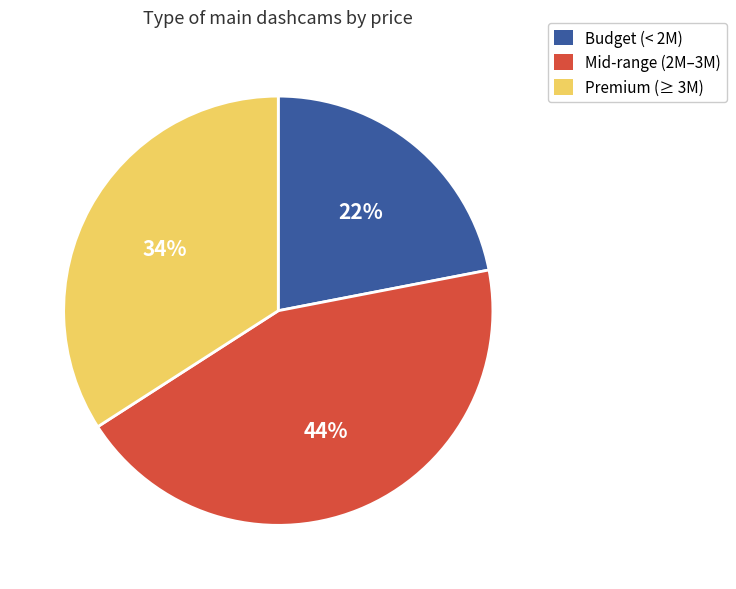

To the nearest percent, what is the average slice percentage?

33%